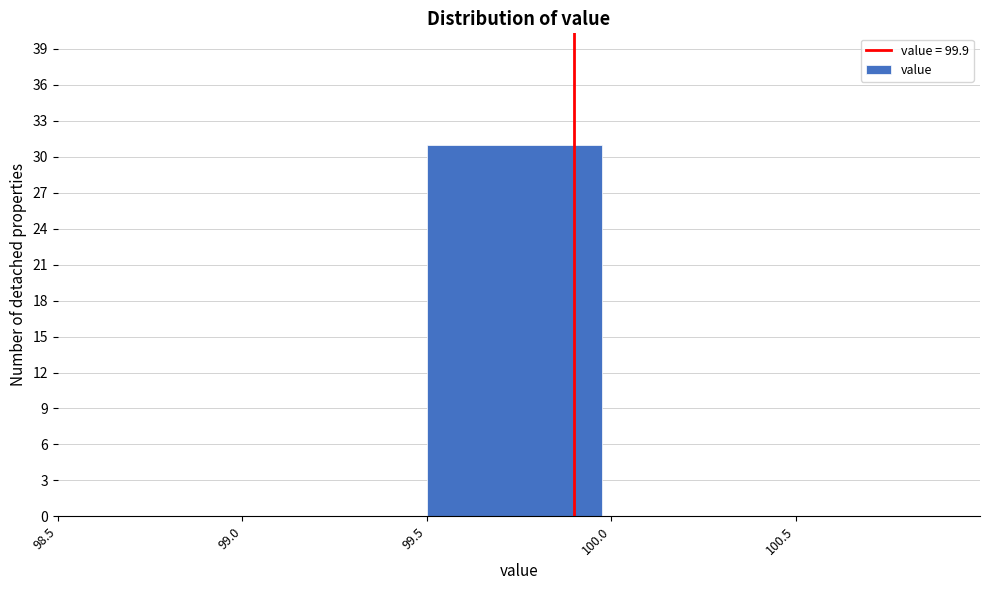

Reading left to right, list every bar in this chart as the range it spans on the x-axis followed by its height. The values are not printed on the chart, so give them approximately, as read against the axis.

98.5 to 99.0: 0
99.0 to 99.5: 0
99.5 to 100.0: 31
100.0 to 100.5: 0
100.5 to 101.0: 0